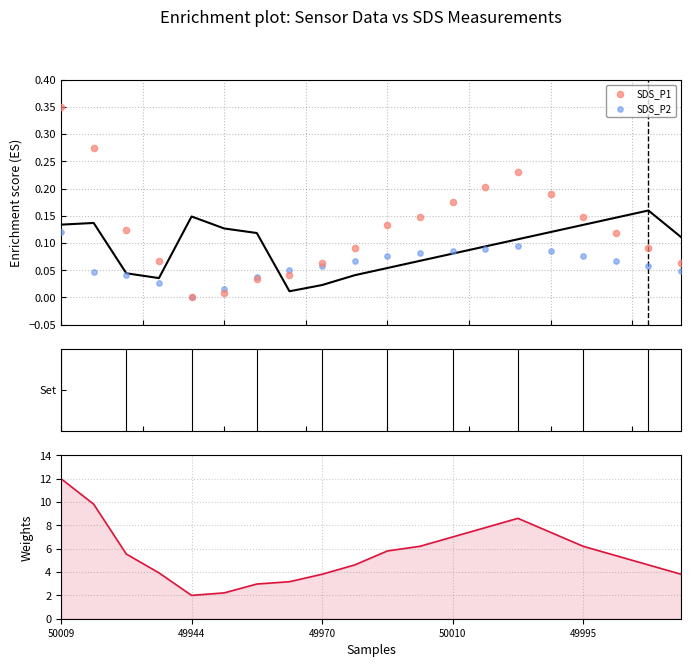

Which series has the largest total across all categories?

SDS_P1 (weights)